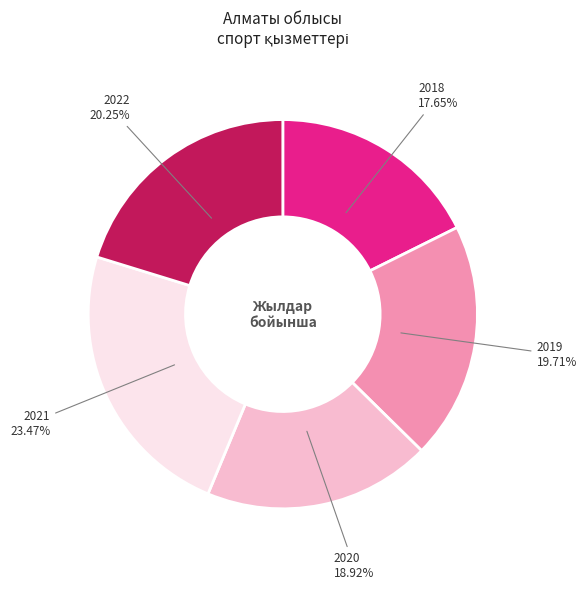

To the nearest percent, what percentage of the pie is 2020?

19%